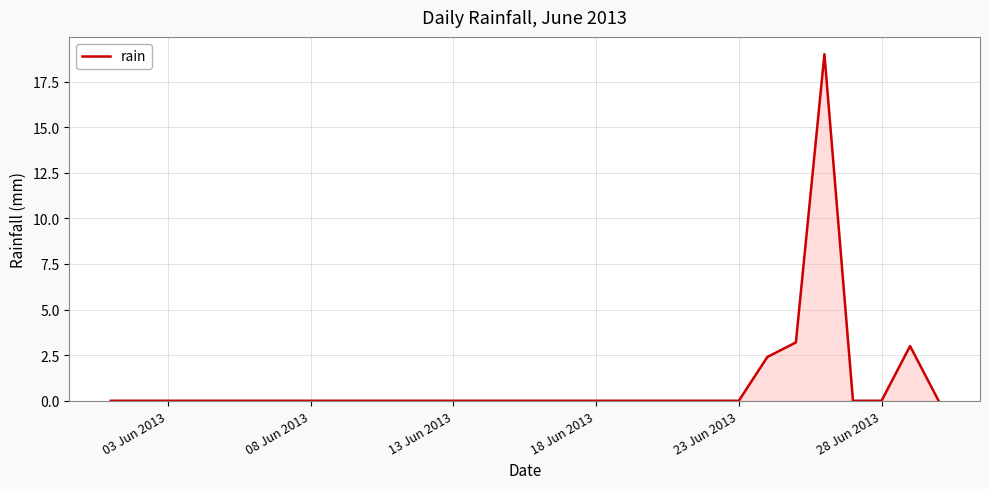

What is the maximum value shown in the chart?

19.0